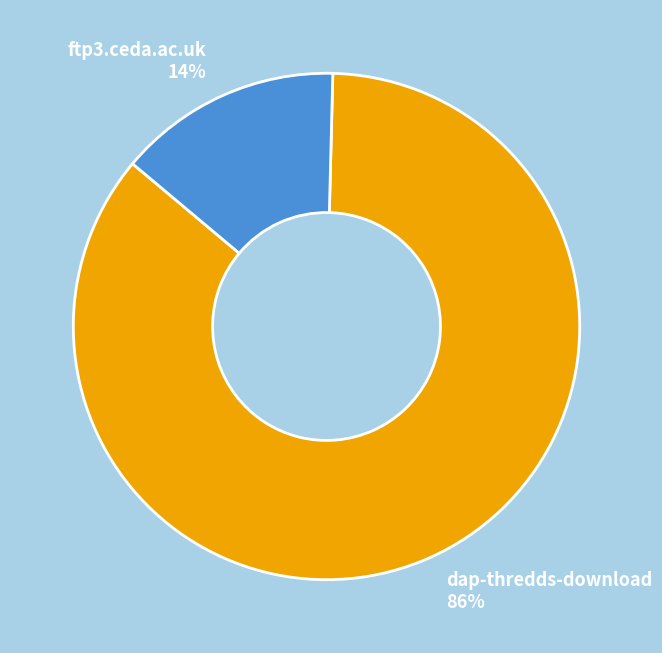

Is the sum of ftp3.ceda.ac.uk and dap-thredds-download greater than half?

Yes